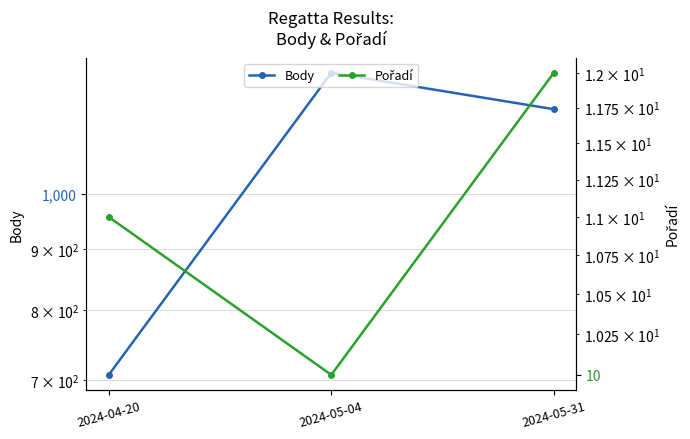

How many lines are shown in the chart?

2